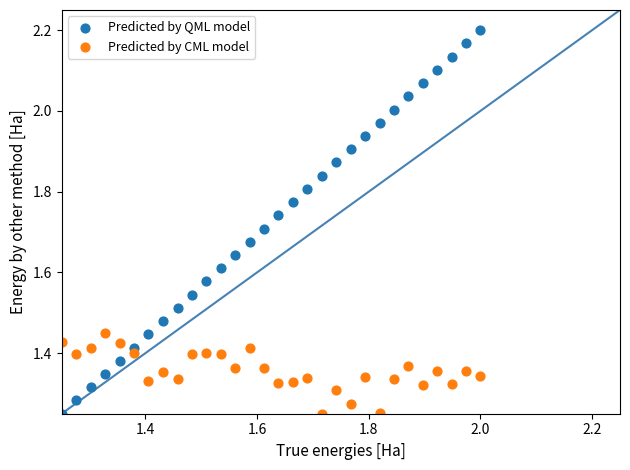

What is the X range (max minus min) for the scatter plot?

0.8